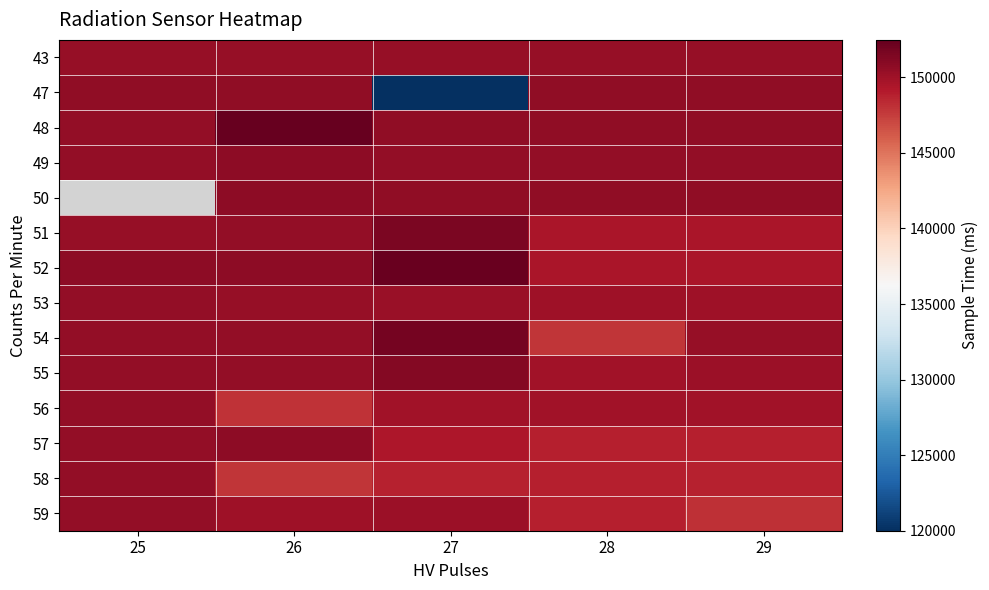

True or false: 58 has a value of 148911.0 at 28.

True